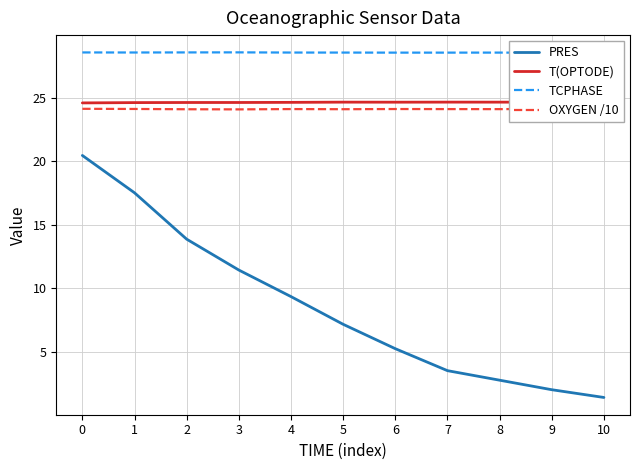

What is the difference between the highest and lowest values at 1?

11.0